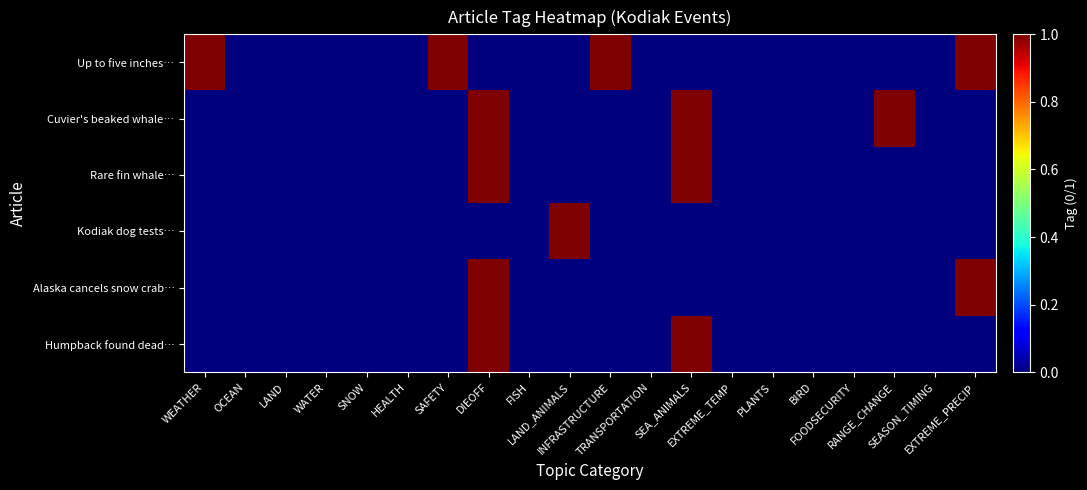

List the series in order of their peak value, highest first.

Up to five inches…, Cuvier's beaked whale…, Rare fin whale…, Kodiak dog tests…, Alaska cancels snow crab…, Humpback found dead…